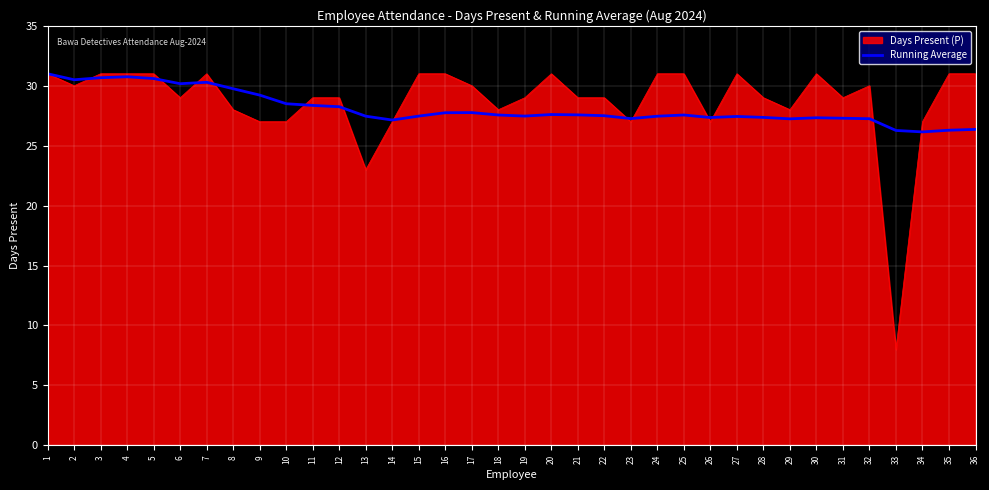

The value of Running Average at 2 is 30.5. True or false?

True